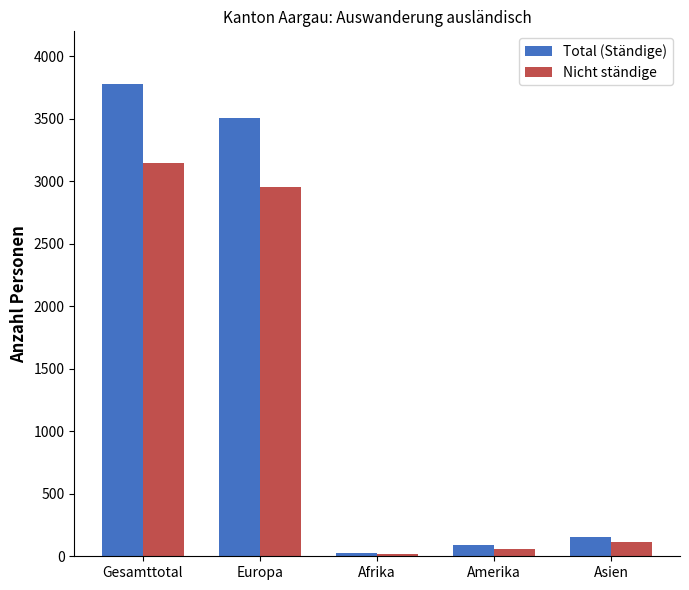

Which label corresponds to the smallest value in the chart?

Afrika